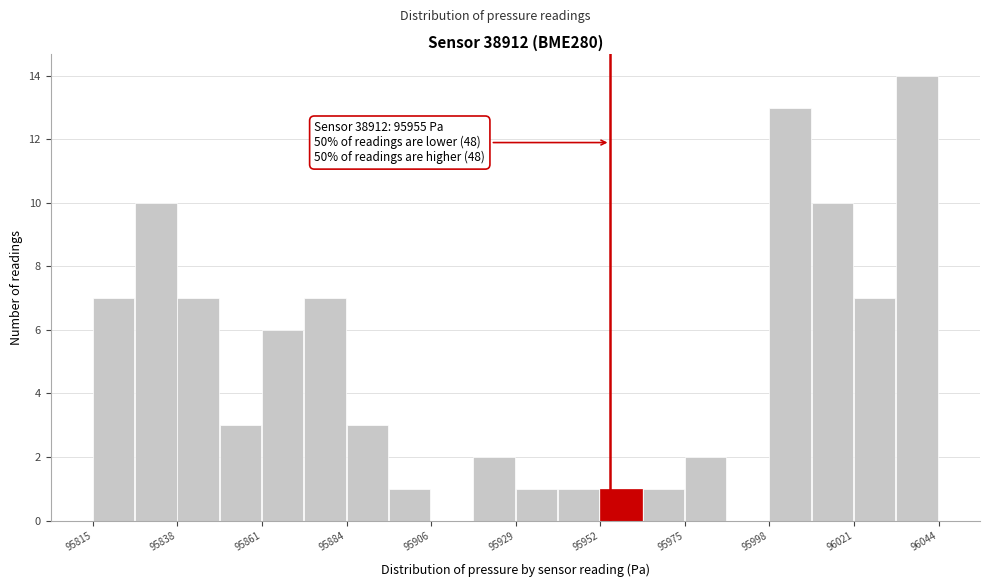

Around what value on the x-axis is the tallest bar? Give the approximate position of its centre, as read against the axis.

96040